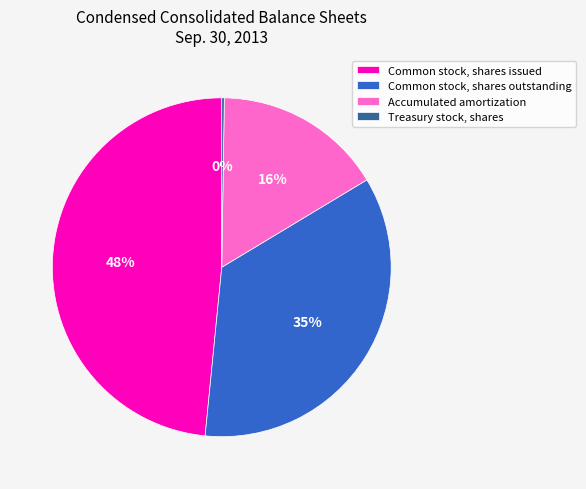

What is the ratio of the value at Common stock, shares outstanding to the value at Common stock, shares issued?

0.7